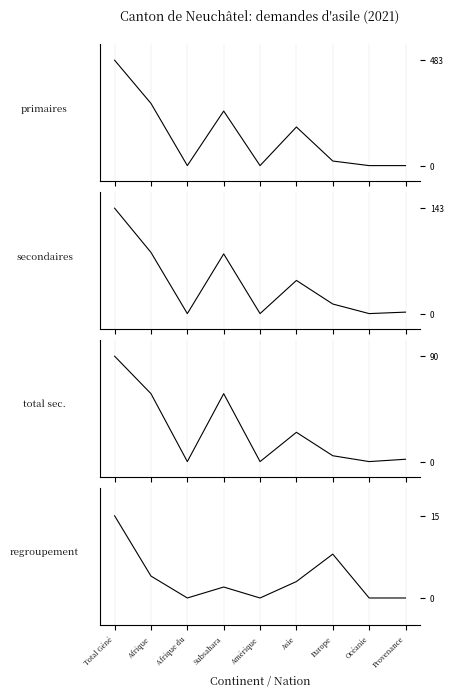

The regroupement series shows 9 at Amérique. True or false?

False